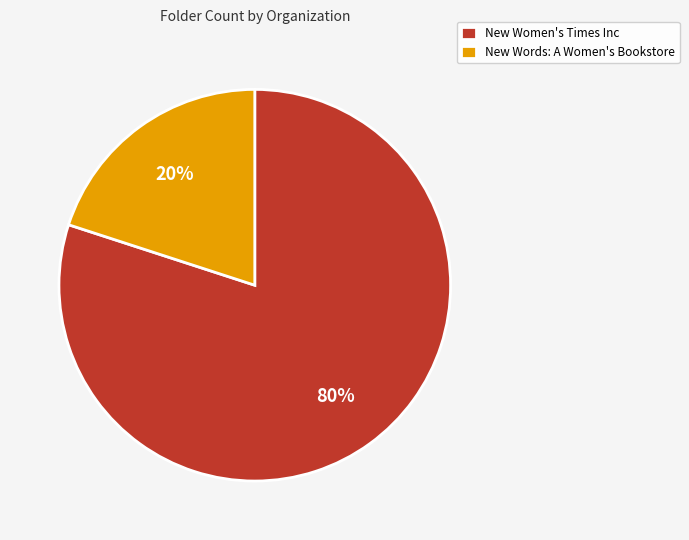

To the nearest percent, what is the combined percentage of New Women's Times Inc and New Words: A Women's Bookstore?

100%